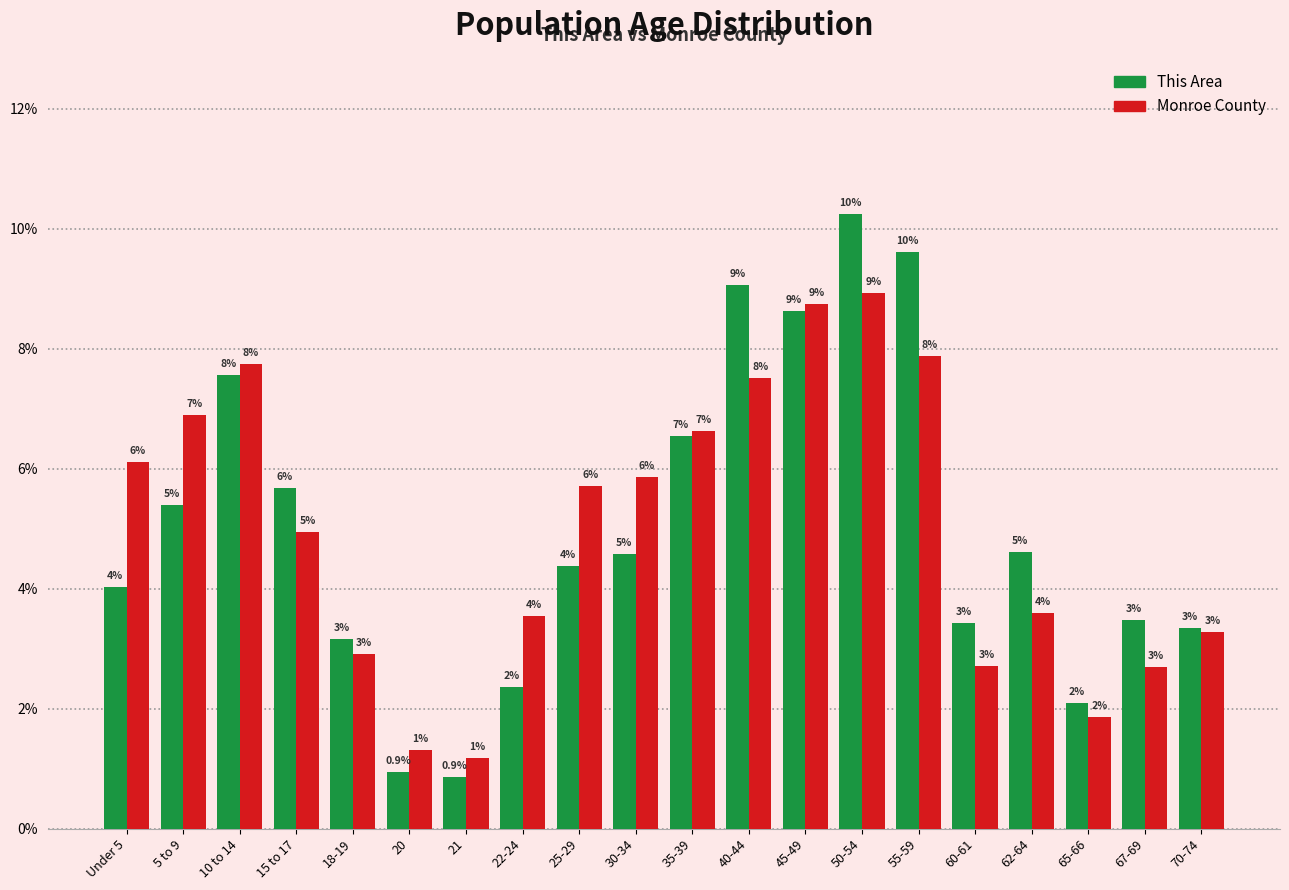

What are all the series names shown in the legend?

This Area, Monroe County